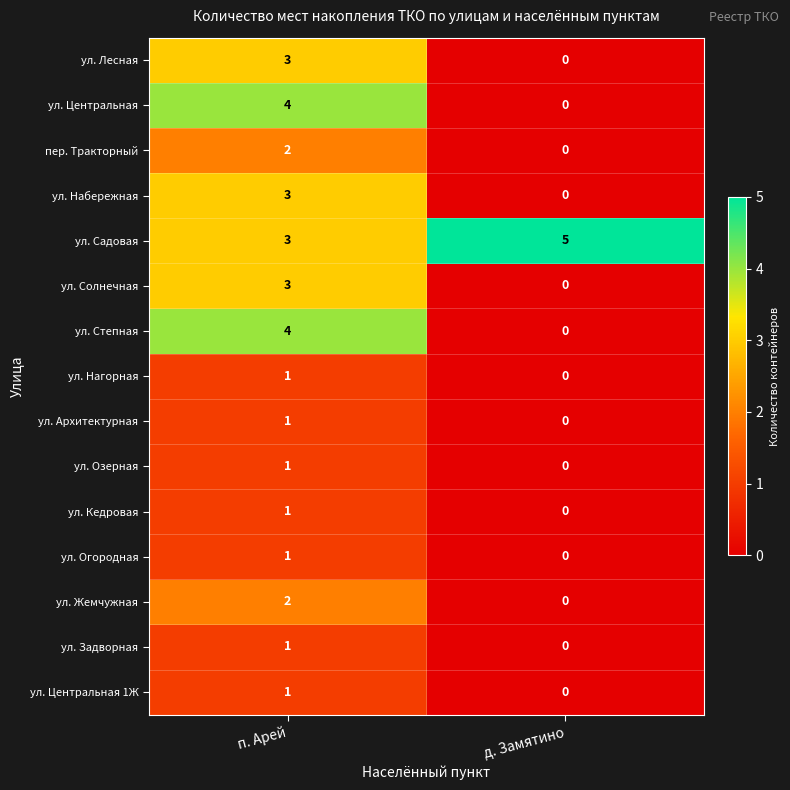

The ул. Степная series shows 0 at д. Замятино. True or false?

True